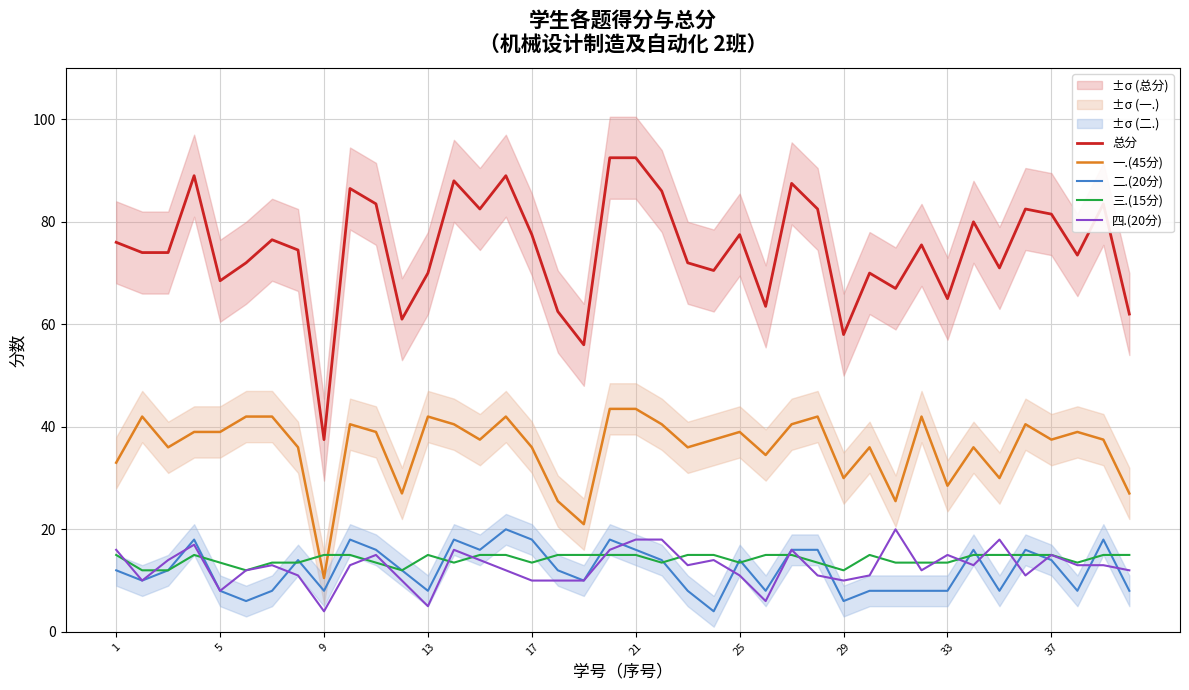

What is the sum of all 三.(15分) values?

565.5